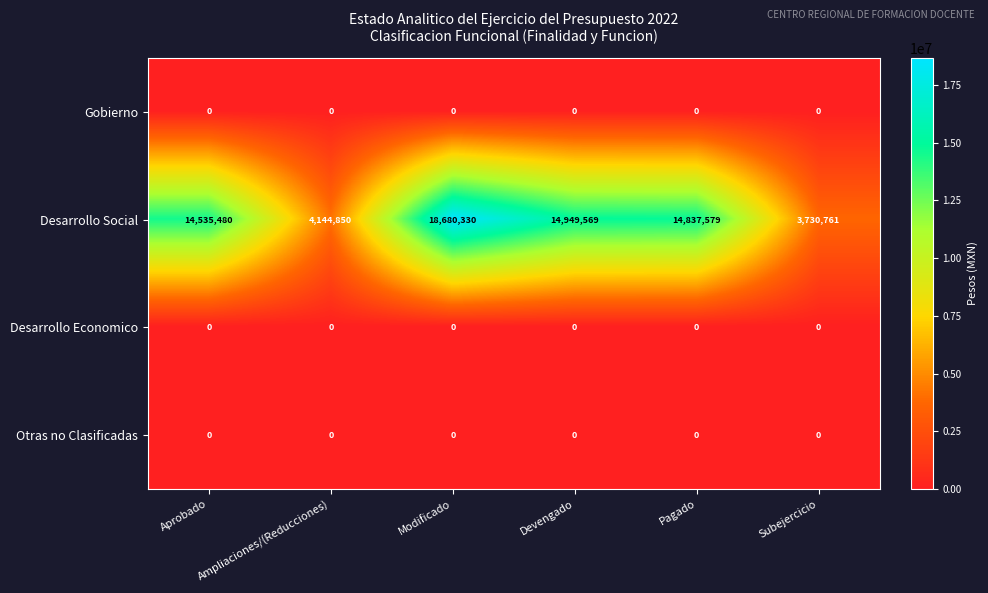

At which category is the sum across all series the highest?

Modificado